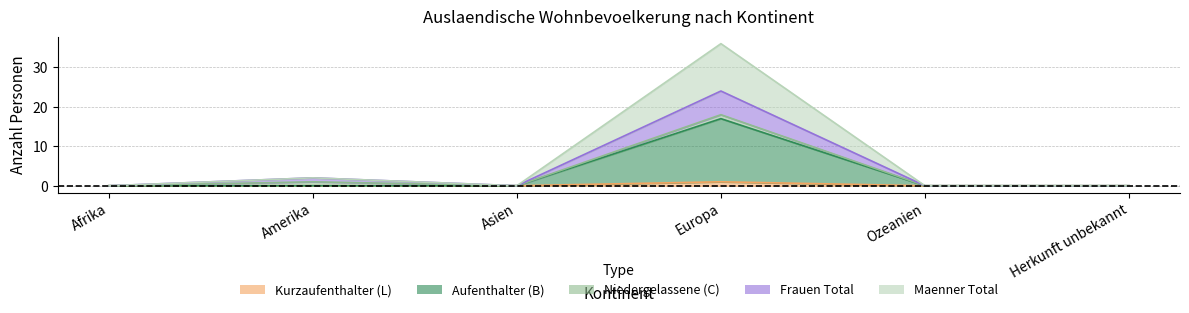

At which category does the chart reach its peak across all series?

Europa